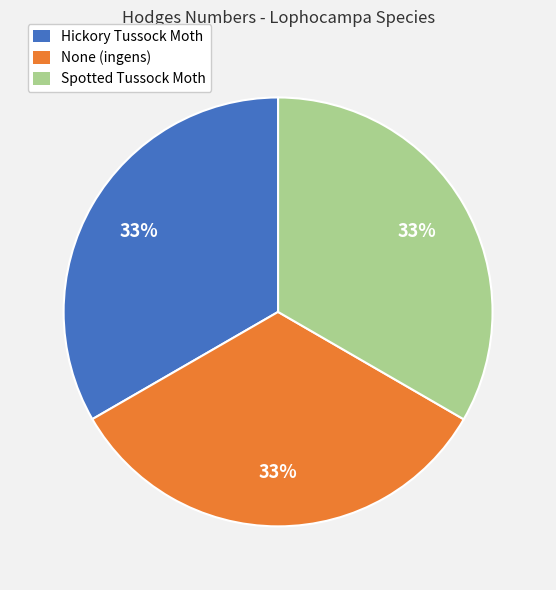

Count the number of slices in the pie.

3